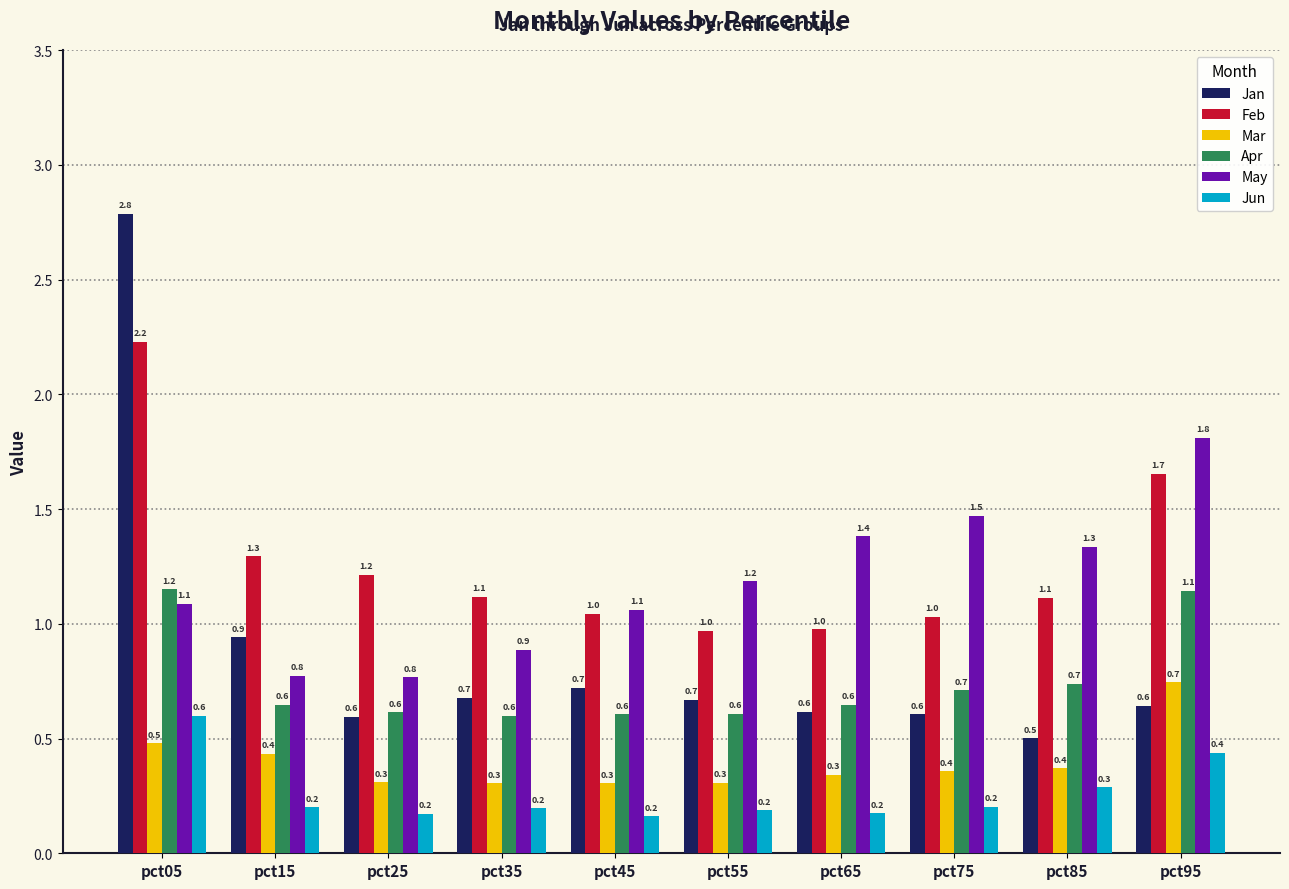

True or false: May has a value of 1.4 at pct65.

True